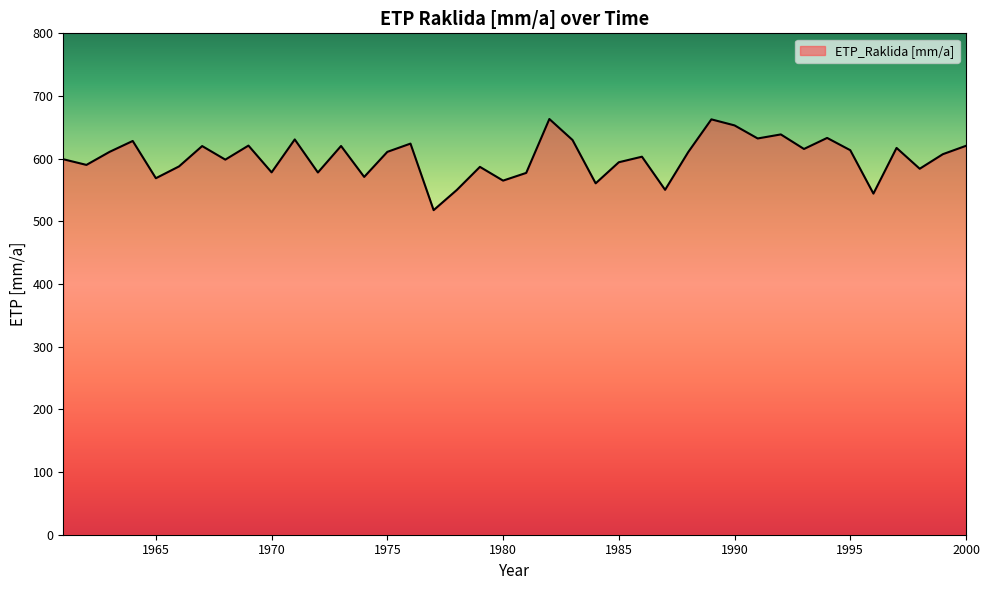

What is the greatest value displayed?

663.3